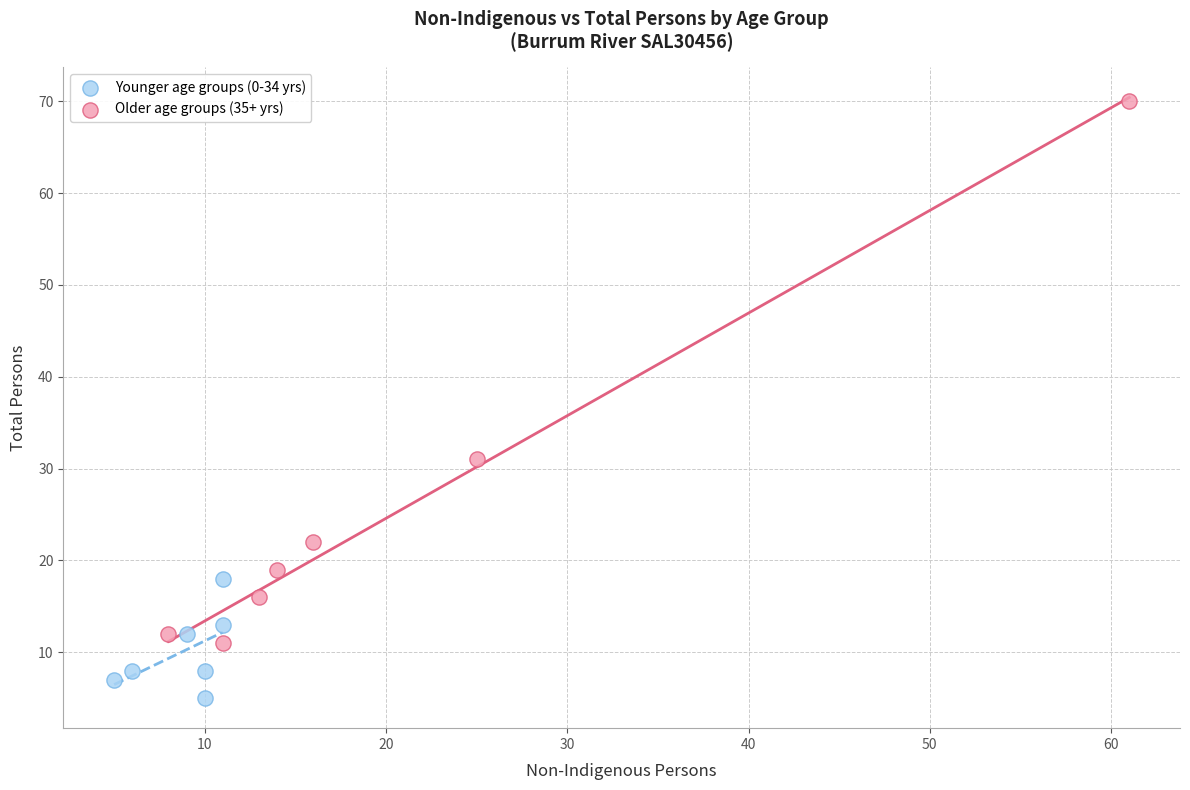

Which series has the widest spread of Y values?

Older age groups (35+ yrs)